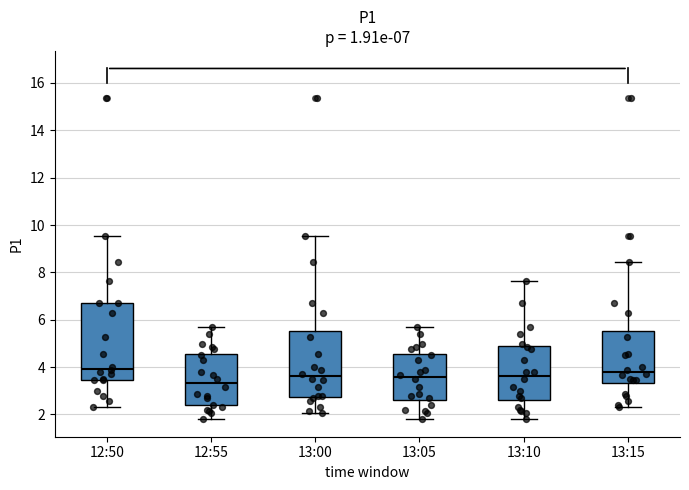

Comparing the boxes themselves (not the whiskers), which one is the tallest?

12:50